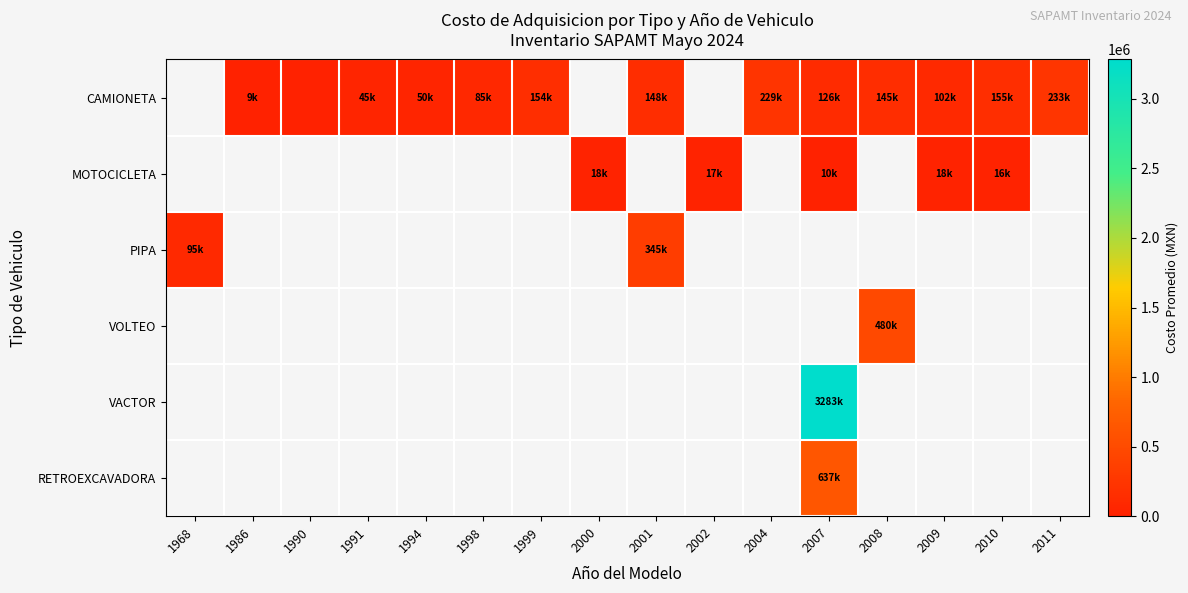

Between 1998 and 1999, which is larger?

1999